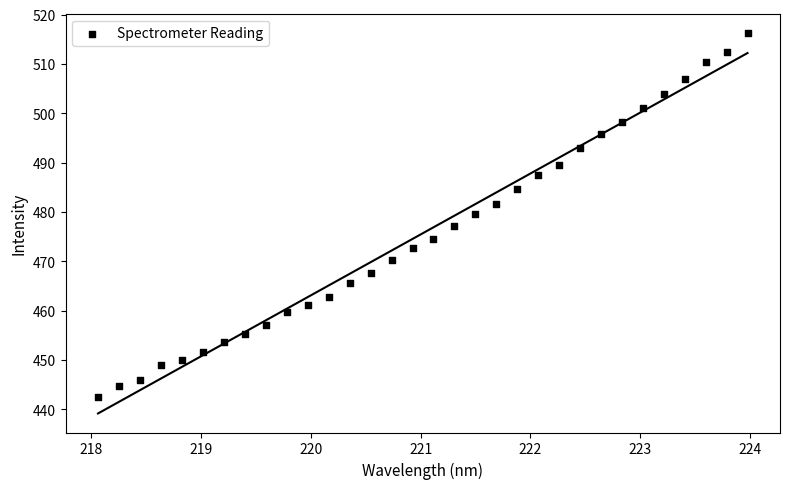

What is the range of Y values (max minus min)?

73.8